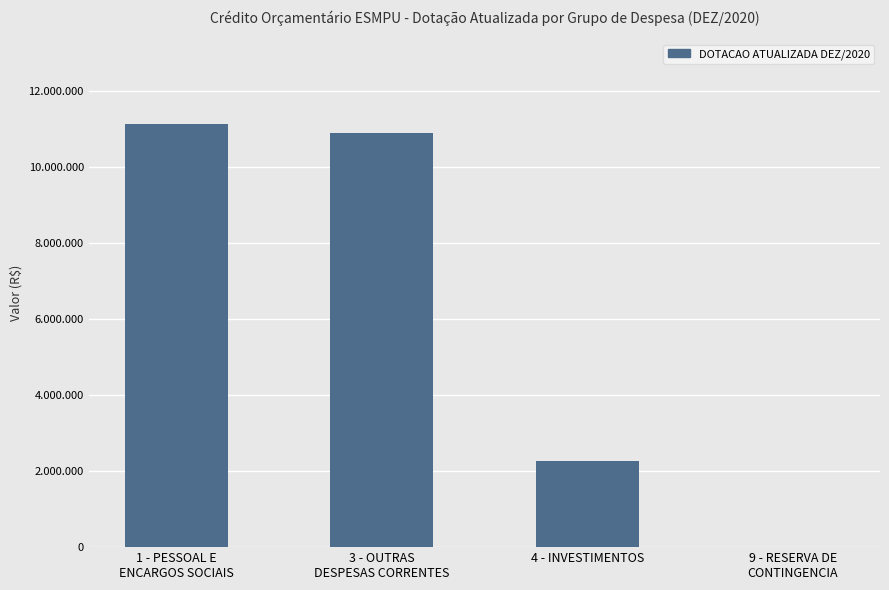

What position from the right is 1 - PESSOAL E
ENCARGOS SOCIAIS?

4